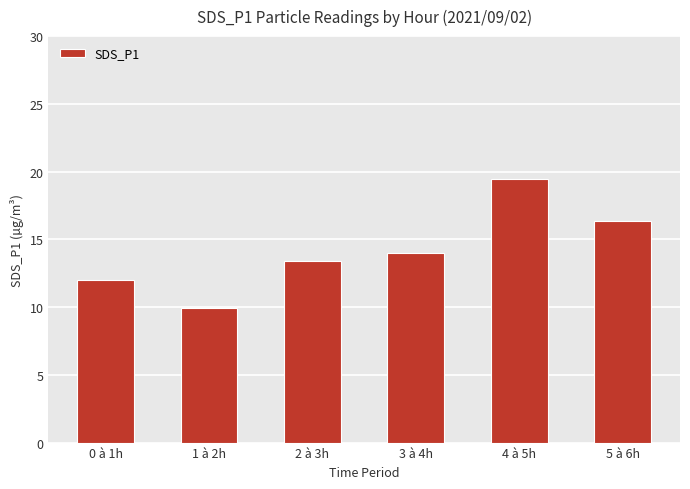

How many data points does each series have?

6